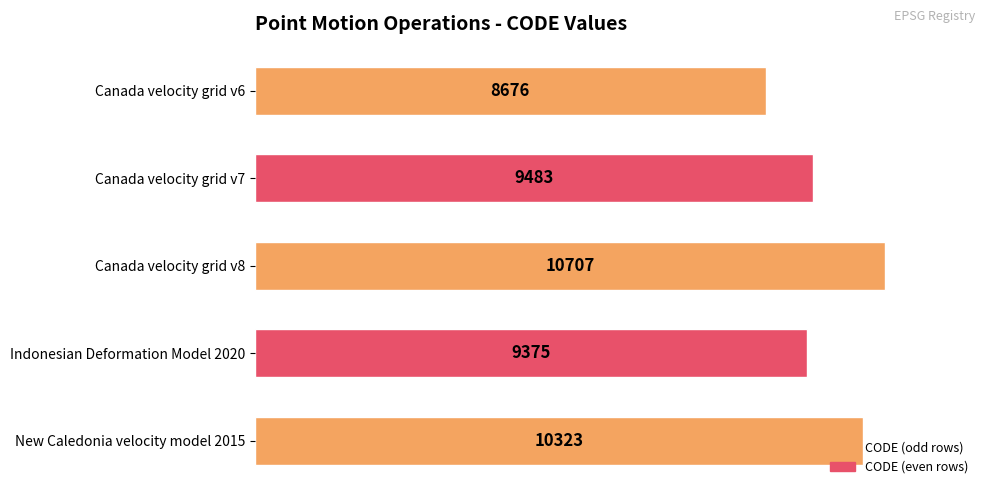

The value at New Caledonia velocity model 2015 is 4821. True or false?

False